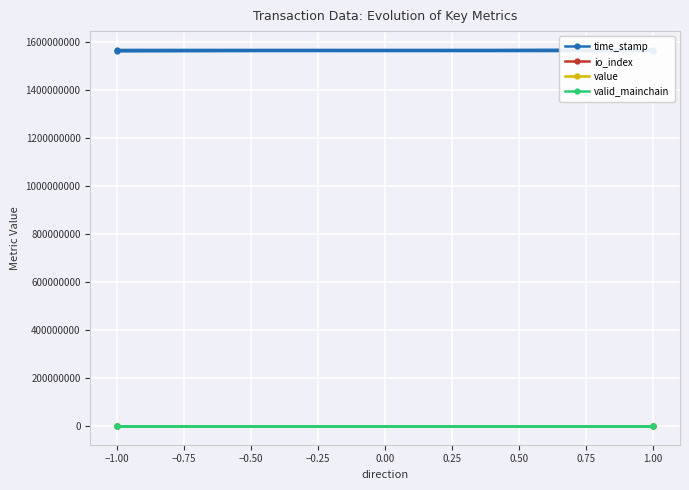

What are all the series names shown in the legend?

time_stamp, io_index, value, valid_mainchain